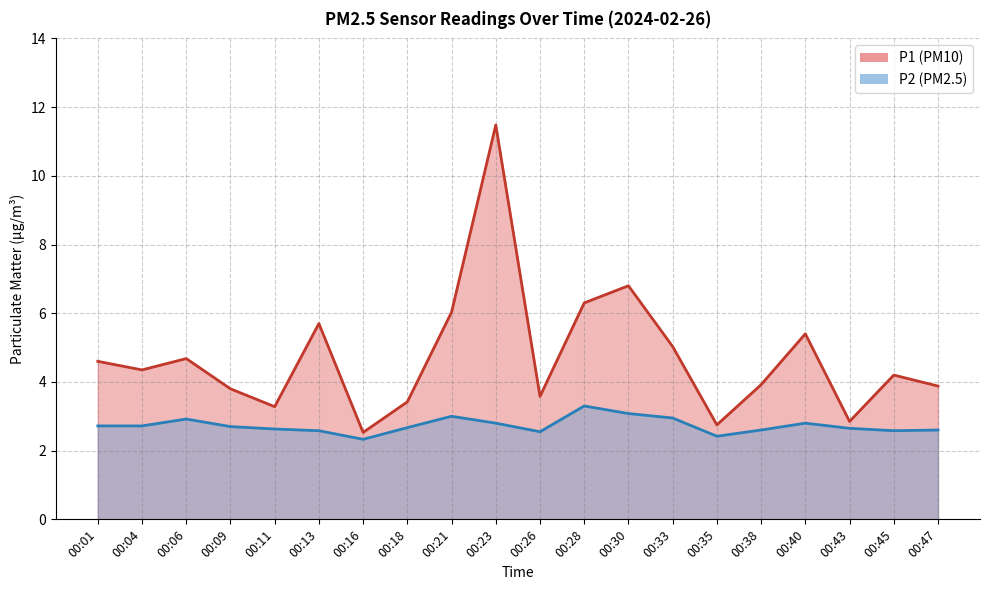

What is the difference between the maximum and minimum values in the P2 series?

1.0